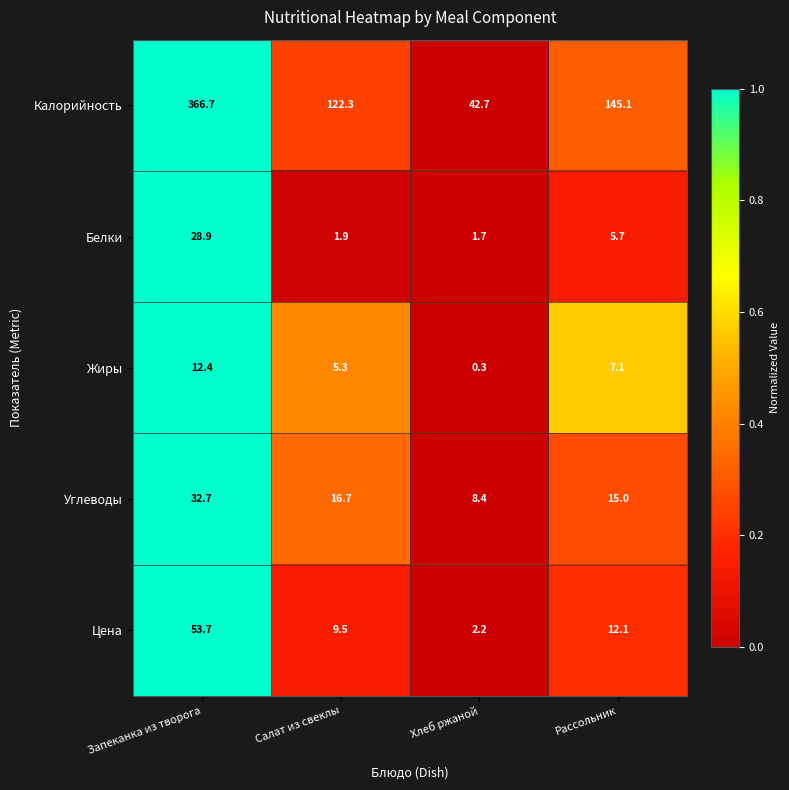

What is the lowest value of the Белки series?

1.7